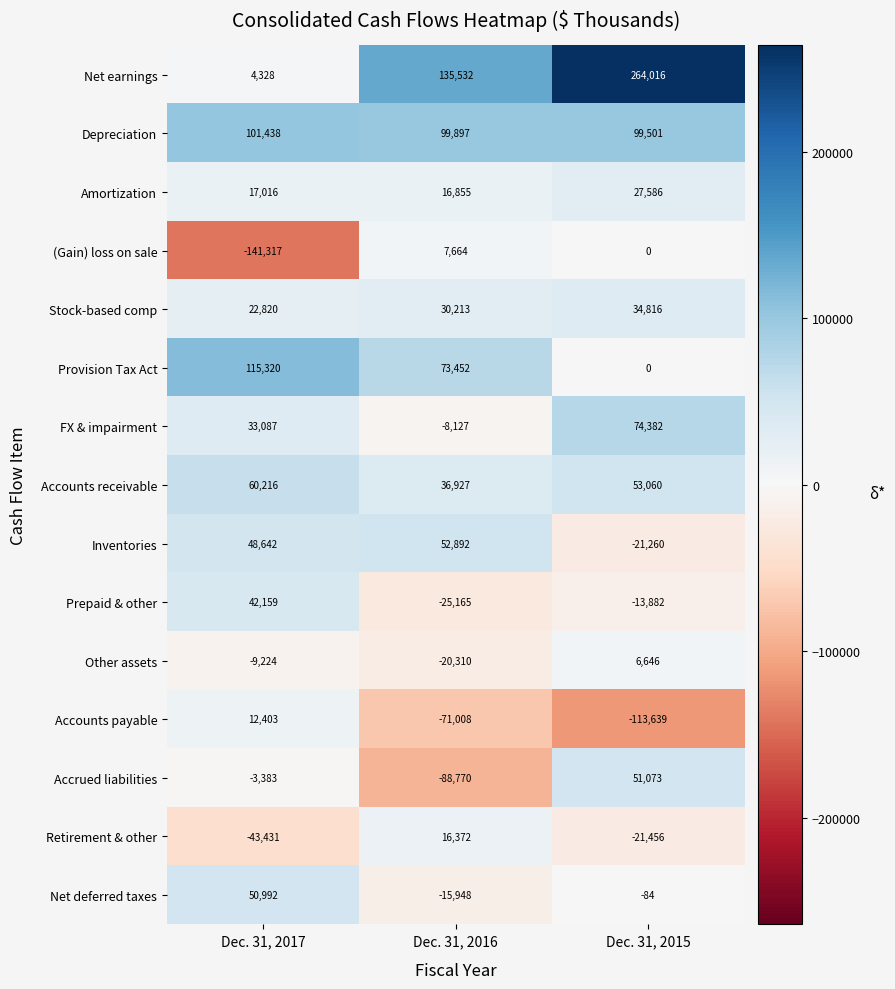

Rank the series by their maximum value, from lowest to highest.

Other assets, (Gain) loss on sale, Accounts payable, Retirement & other, Amortization, Stock-based comp, Prepaid & other, Net deferred taxes, Accrued liabilities, Inventories, Accounts receivable, FX & impairment, Depreciation, Provision Tax Act, Net earnings